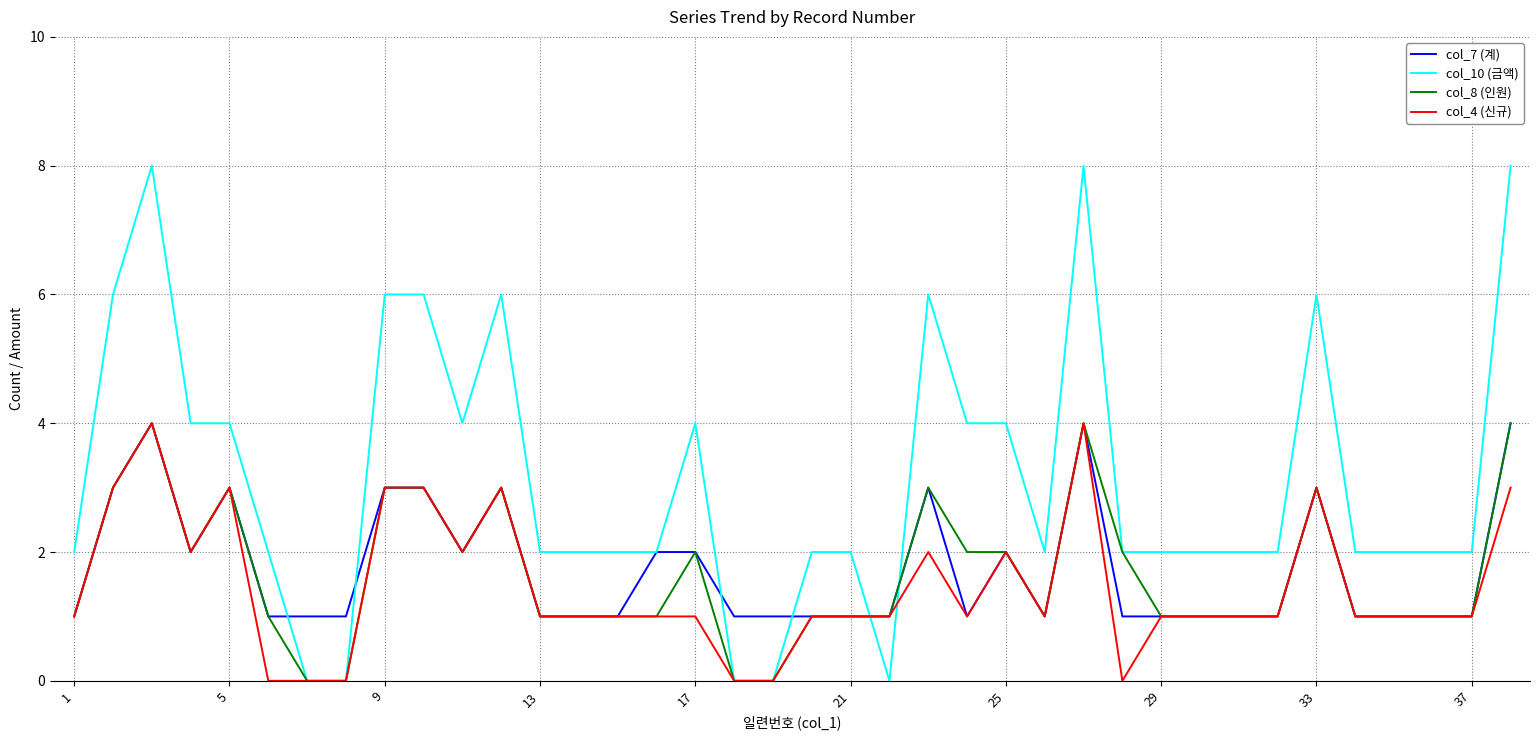

Which series has the largest total across all categories?

col_10 (금액)